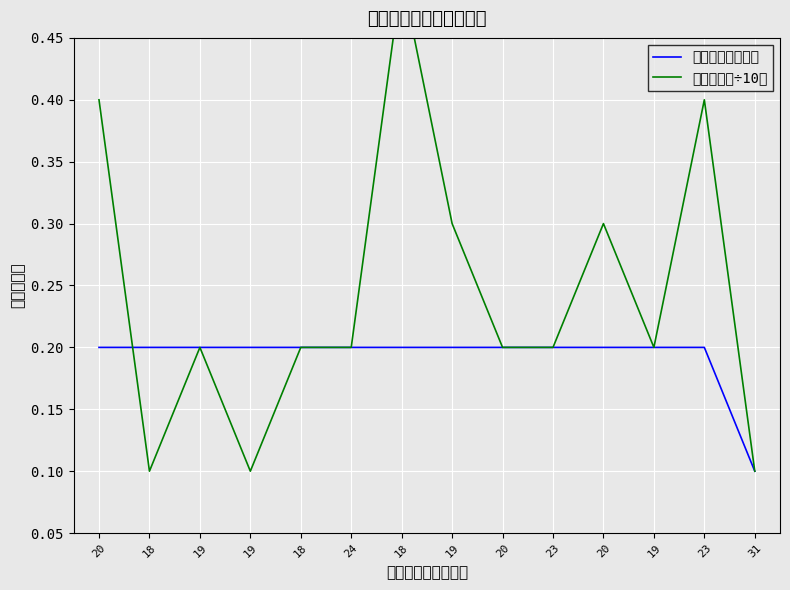

Between which two adjacent categories do 家庭人口（÷10） and 救助金额（万元） first intersect?

20 and 18